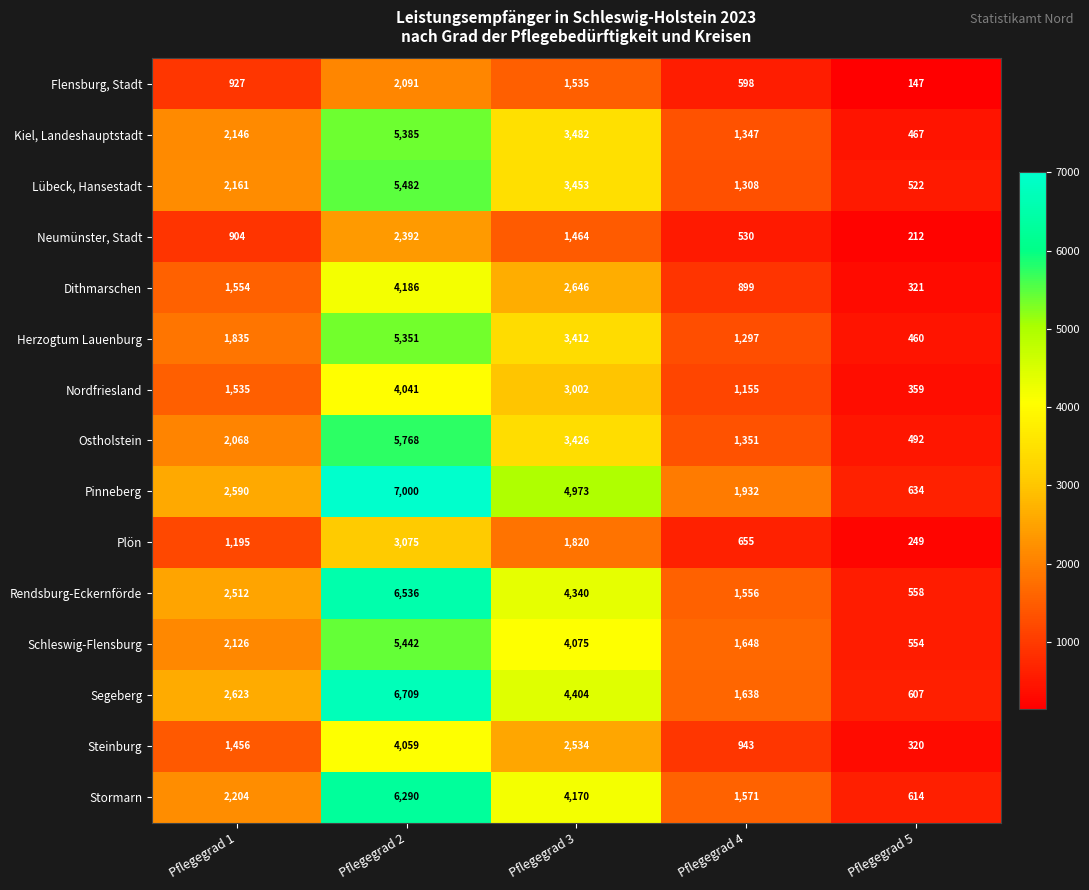

How many distinct data groups are displayed?

15